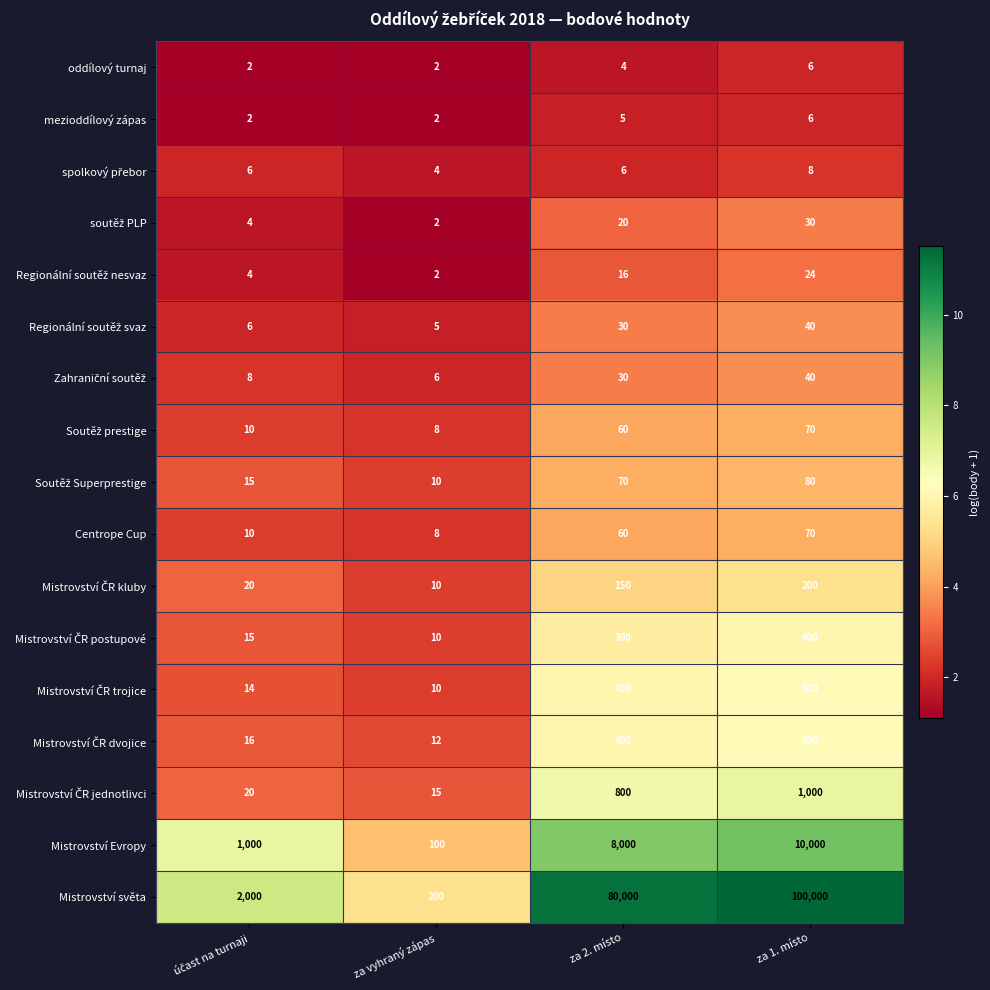

Is it true that Mistrovství světa equals 100000 at za 1. místo?

True